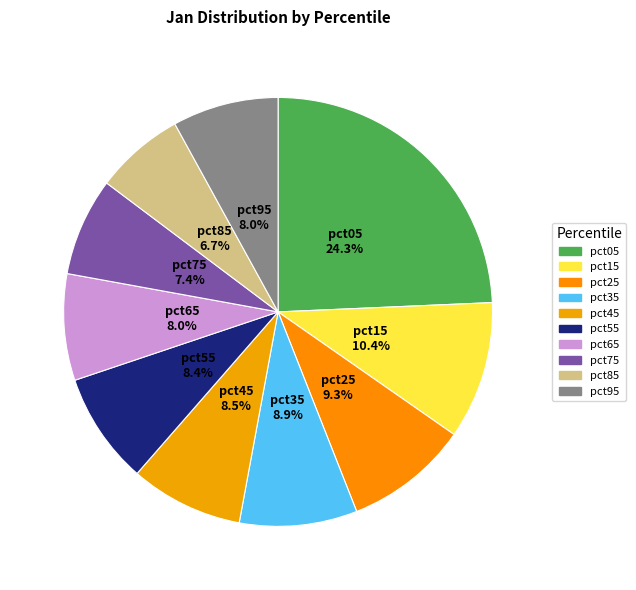

Does pct55 account for over 50% of the chart?

No